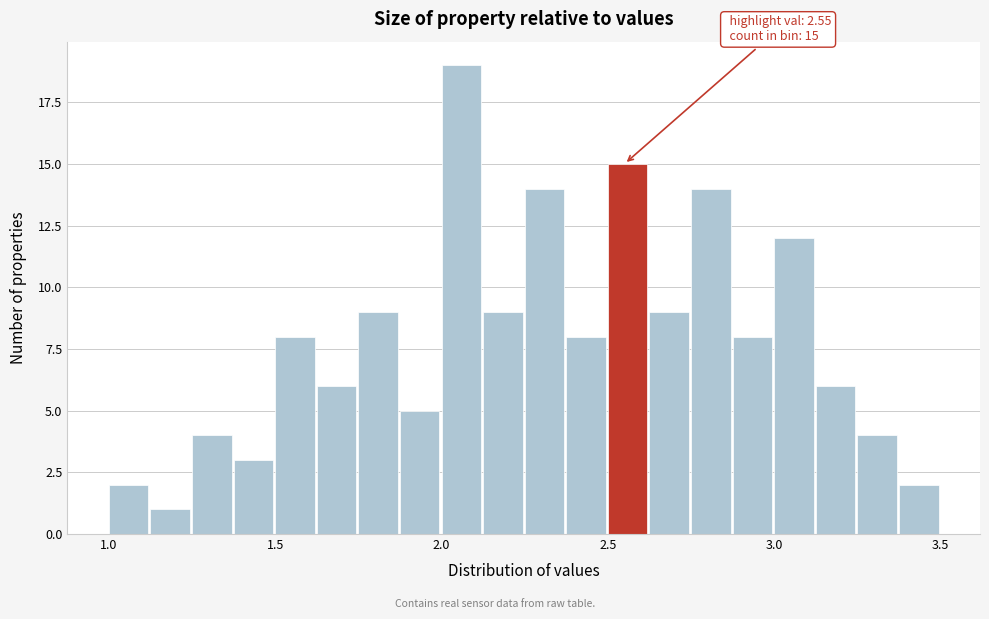

Read against the x-axis, roughly where is the centre of the tallest bar?

2.05